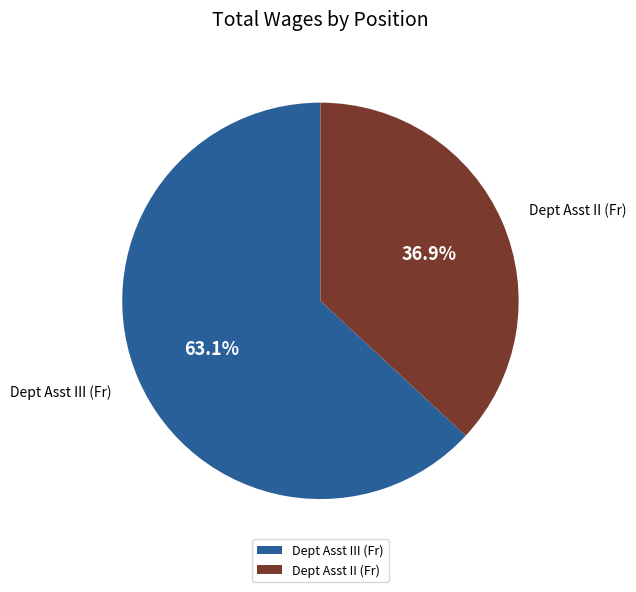

Approximately how many times larger is the value at Dept Asst III (Fr) compared to Dept Asst II (Fr)?

1.7